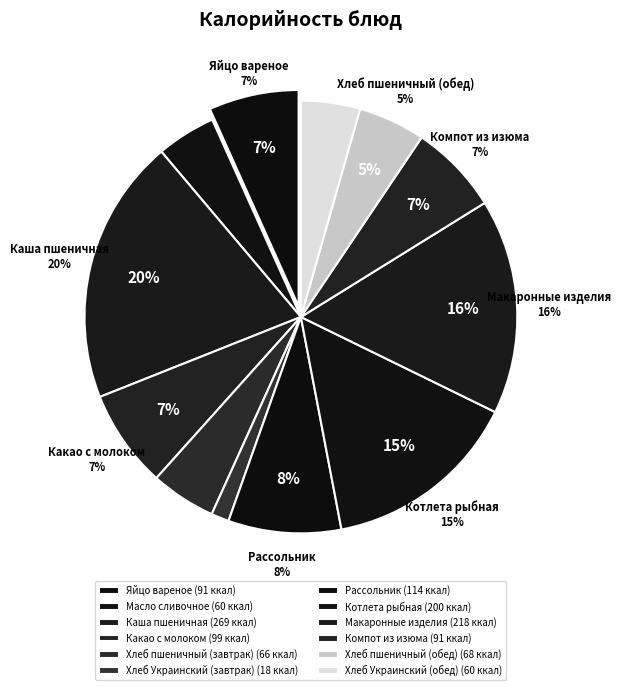

How many segments does this pie chart have?

12